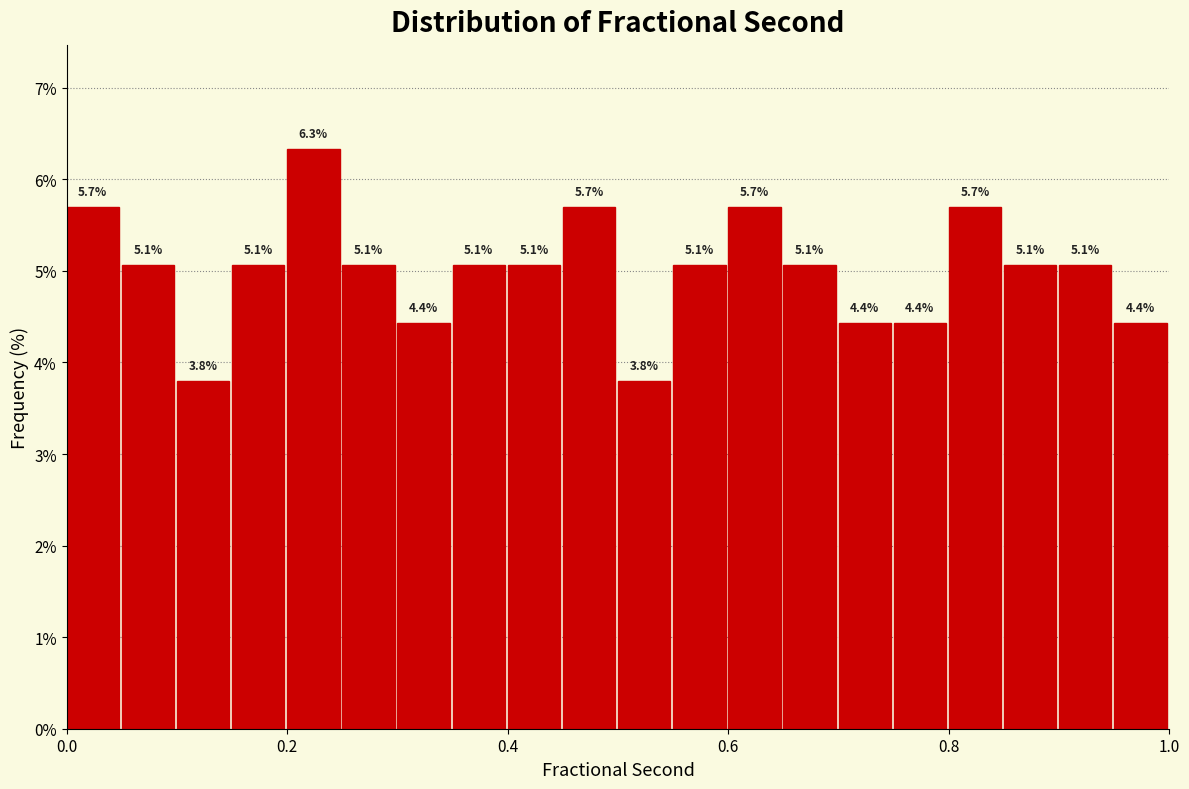

Around what value on the x-axis is the tallest bar? Give the approximate position of its centre, as read against the axis.

0.22